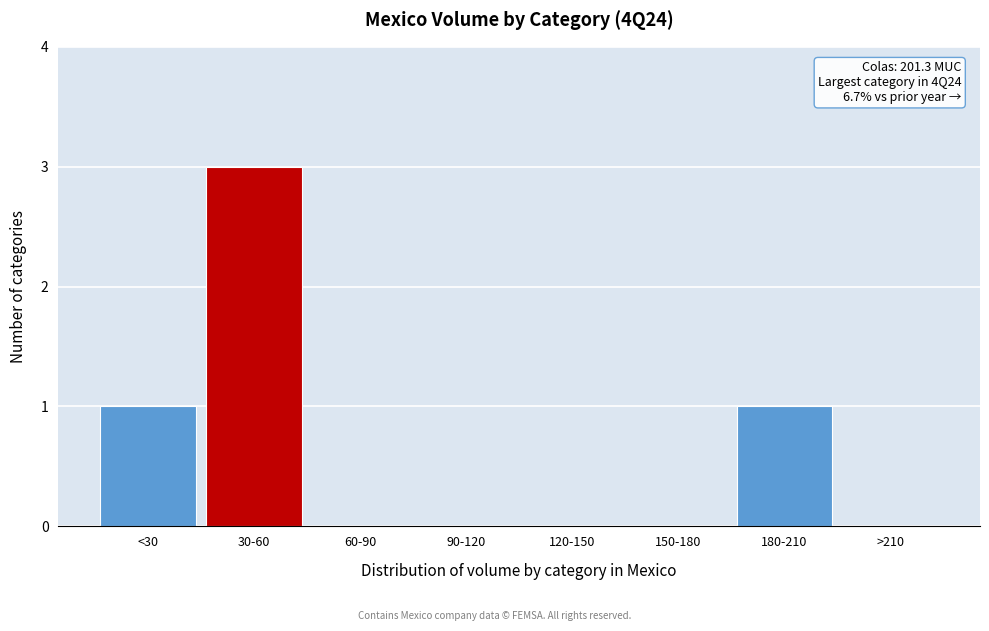

Reading left to right, extract all data points from this chart.

<30=1	30-60=3	60-90=0	90-120=0	120-150=0	150-180=0	180-210=1	>210=0